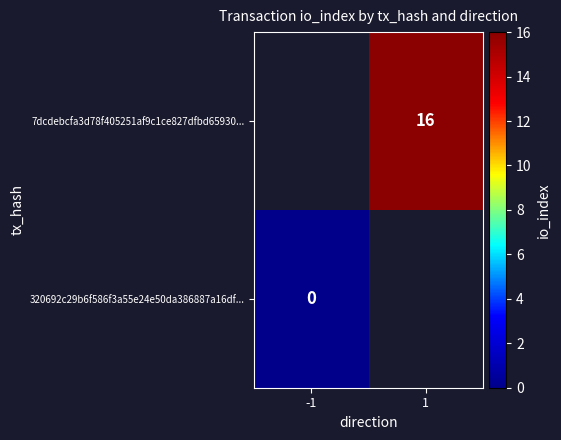

True or false: 7dcdebcfa3d78f405251af9c1ce827dfbd65930... has a value of 16 at 1.

True